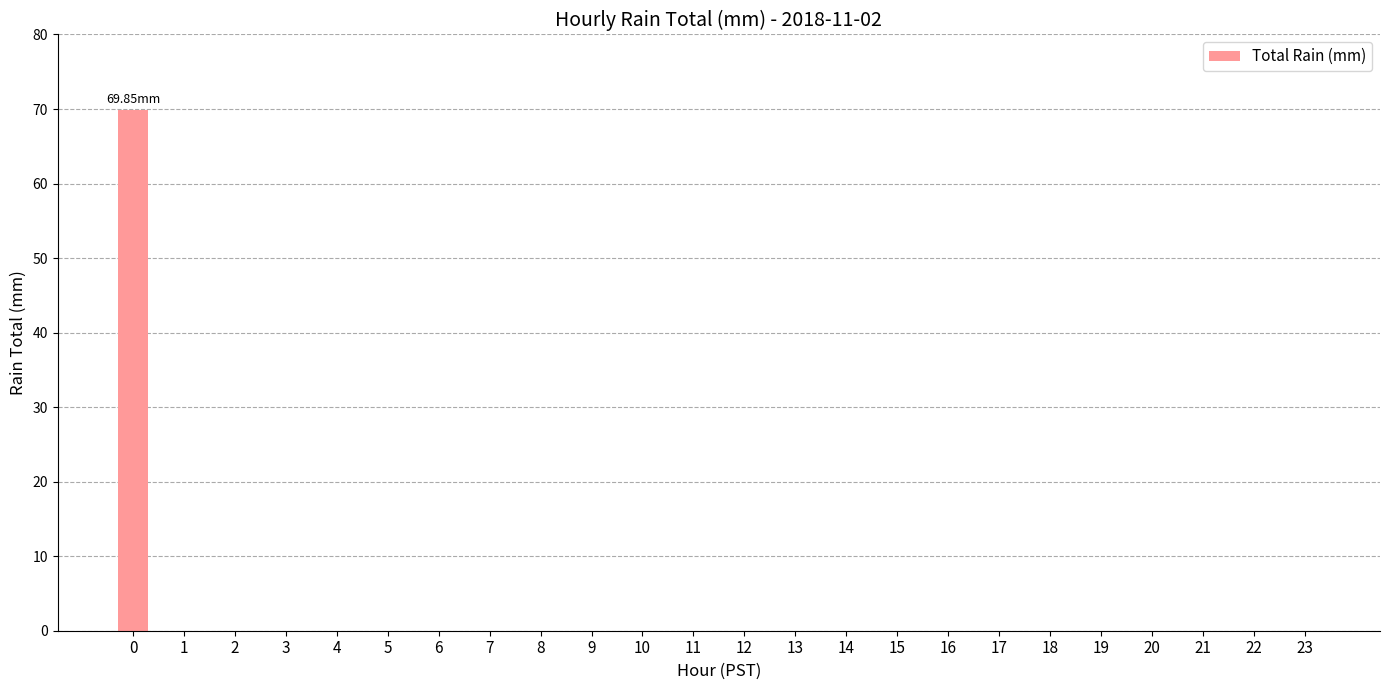

Does the chart contain stacked bars?

No